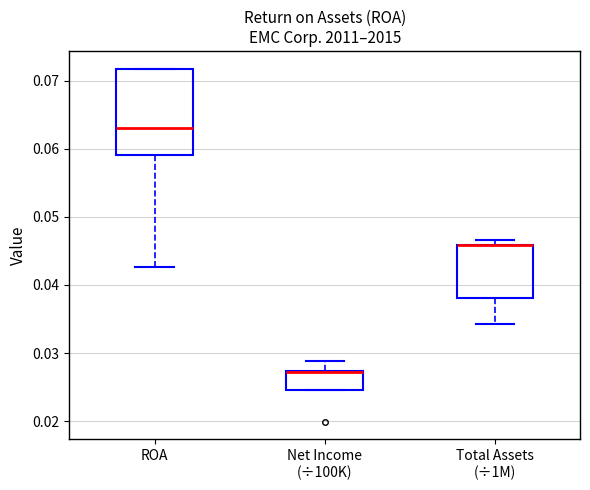

Which box is the tallest, from its lower edge to its upper edge?

ROA